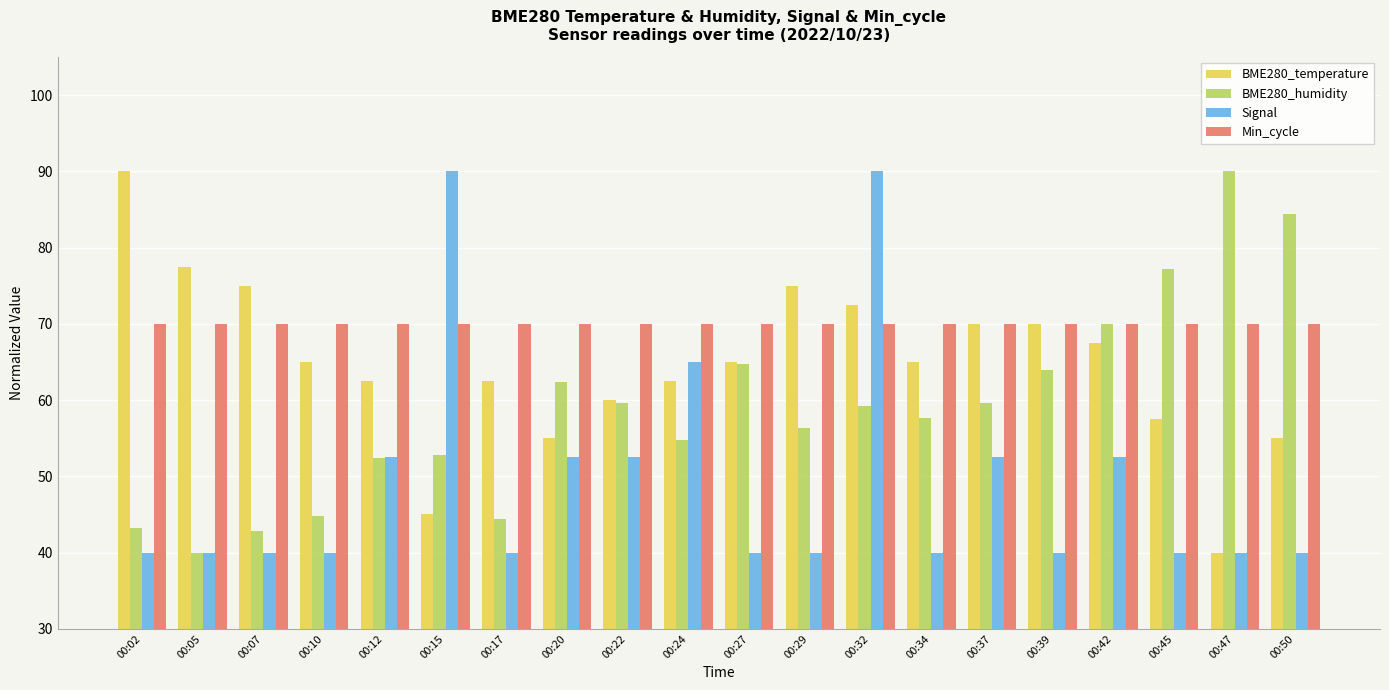

Reading right to left, list all the values displayed in this chart.

BME280_temperature: 00:50=55.0	00:47=40.0	00:45=57.5	00:42=67.5	00:39=70.0	00:37=70.0	00:34=65.0	00:32=72.5	00:29=75.0	00:27=65.0	00:24=62.5	00:22=60.0	00:20=55.0	00:17=62.5	00:15=45.0	00:12=62.5	00:10=65.0	00:07=75.0	00:05=77.5	00:02=90.0
BME280_humidity: 00:50=84.4	00:47=90.0	00:45=77.2	00:42=70.0	00:39=64.0	00:37=59.6	00:34=57.6	00:32=59.2	00:29=56.4	00:27=64.8	00:24=54.8	00:22=59.6	00:20=62.4	00:17=44.4	00:15=52.8	00:12=52.4	00:10=44.8	00:07=42.8	00:05=40.0	00:02=43.2
Signal: 00:50=40.0	00:47=40.0	00:45=40.0	00:42=52.5	00:39=40.0	00:37=52.5	00:34=40.0	00:32=90.0	00:29=40.0	00:27=40.0	00:24=65.0	00:22=52.5	00:20=52.5	00:17=40.0	00:15=90.0	00:12=52.5	00:10=40.0	00:07=40.0	00:05=40.0	00:02=40.0
Min_cycle: 00:50=70.0	00:47=70.0	00:45=70.0	00:42=70.0	00:39=70.0	00:37=70.0	00:34=70.0	00:32=70.0	00:29=70.0	00:27=70.0	00:24=70.0	00:22=70.0	00:20=70.0	00:17=70.0	00:15=70.0	00:12=70.0	00:10=70.0	00:07=70.0	00:05=70.0	00:02=70.0